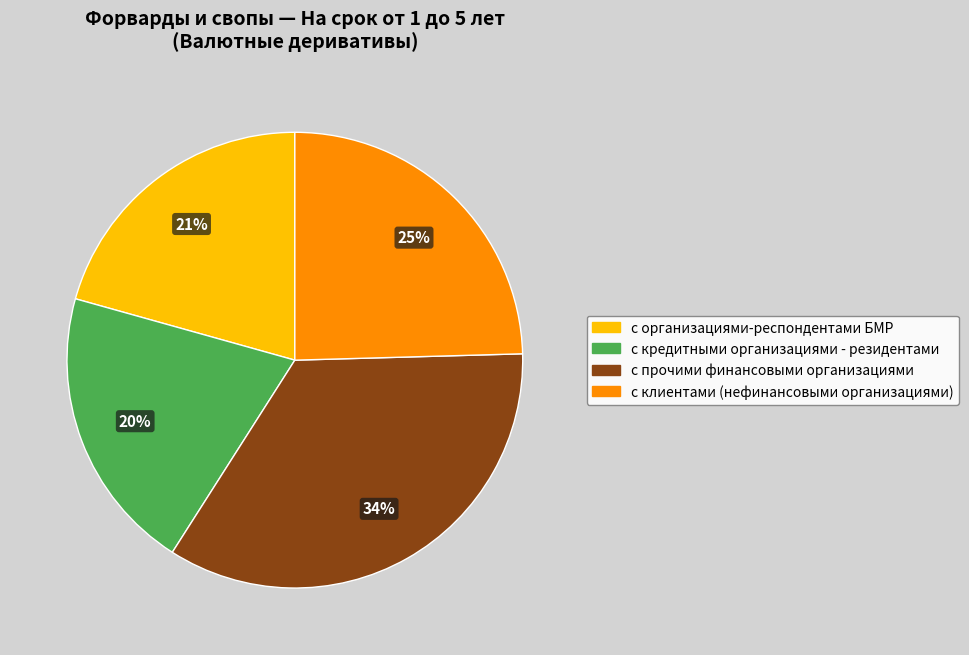

The с кредитными организациями - резидентами slice represents 20% of the pie. True or false?

True